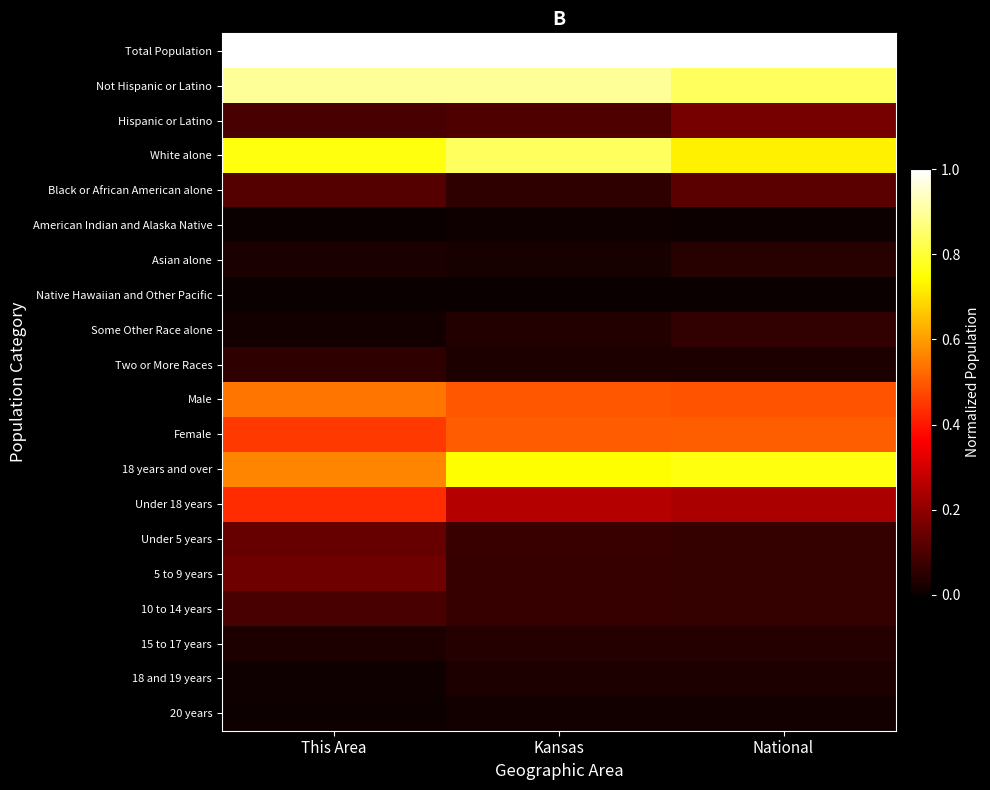

Which category has the lowest value across all series?

This Area